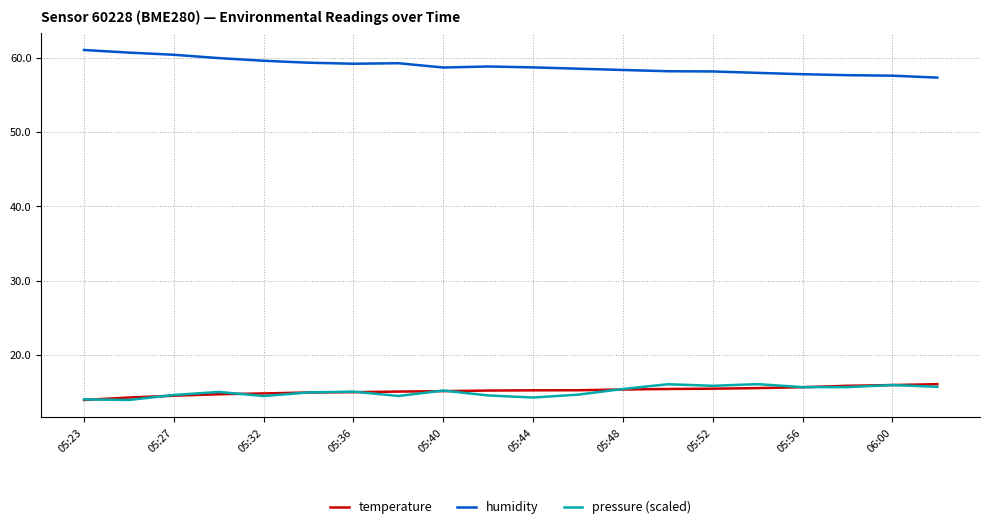

Which series has the largest total across all categories?

humidity